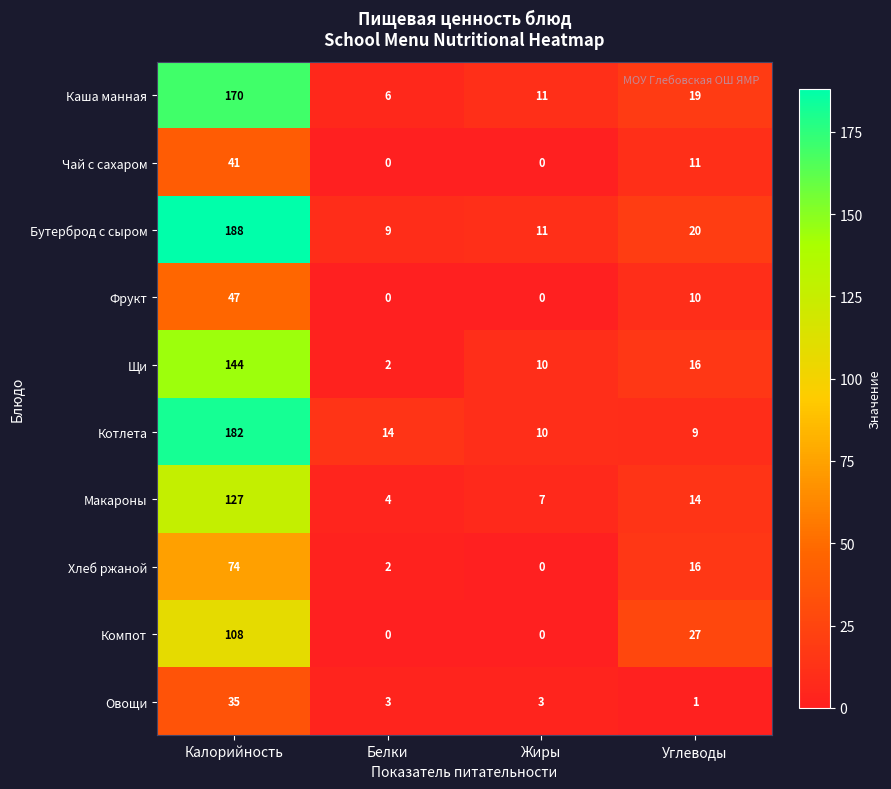

How many data points does each series have?

4